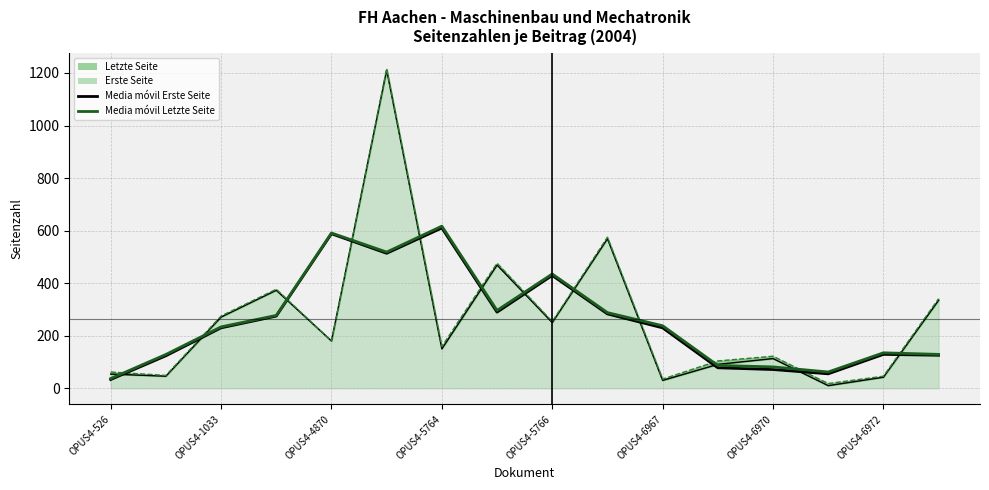

In Media móvil Letzte Seite, how many points are higher than both neighbors (excluding endpoints)?

4